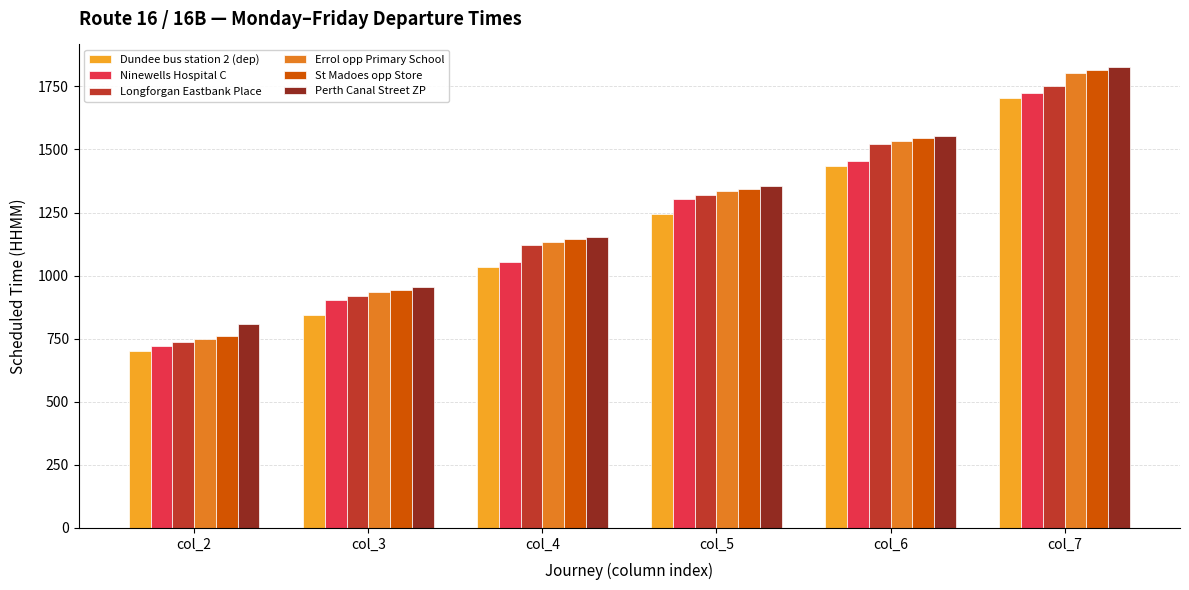

What is the sum of the Dundee bus station 2 (dep) values at col_4 and col_6?

2470